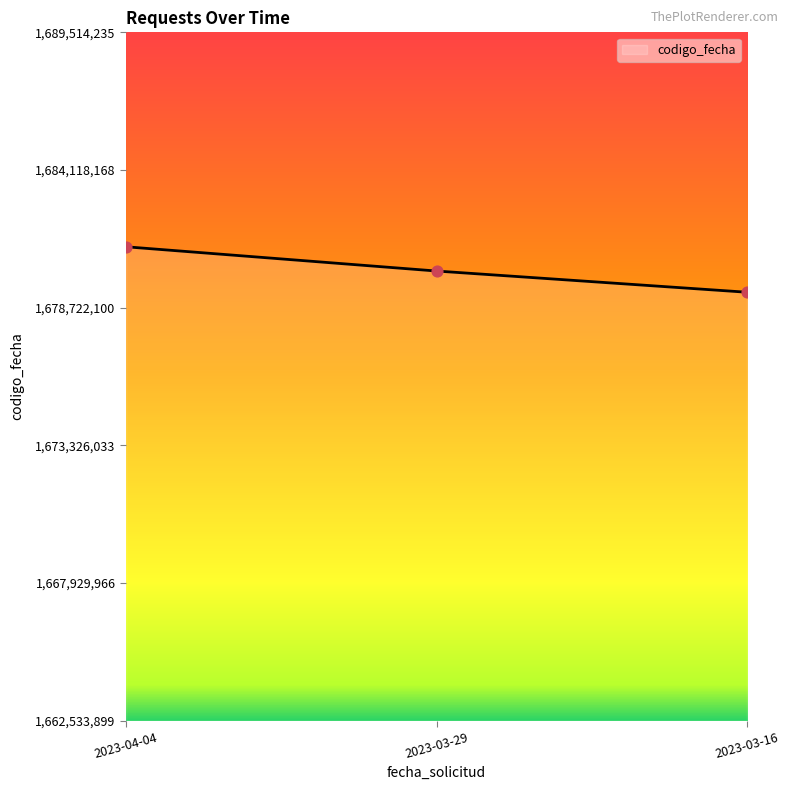

Approximately how many times larger is the value at 2023-03-16 compared to 2023-04-04?

1.0